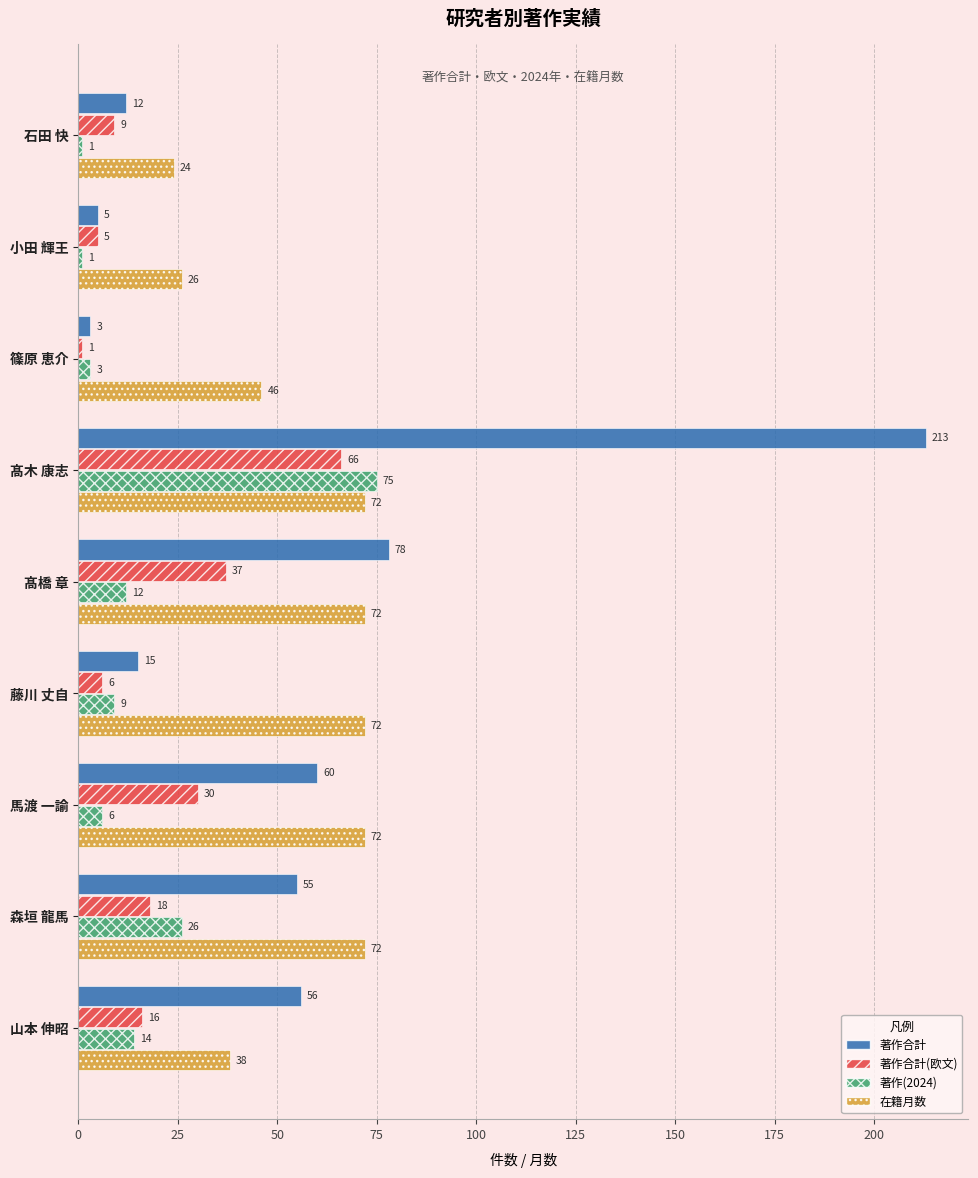

Where is 著作(2024) nearest to the value 38?

森垣 龍馬